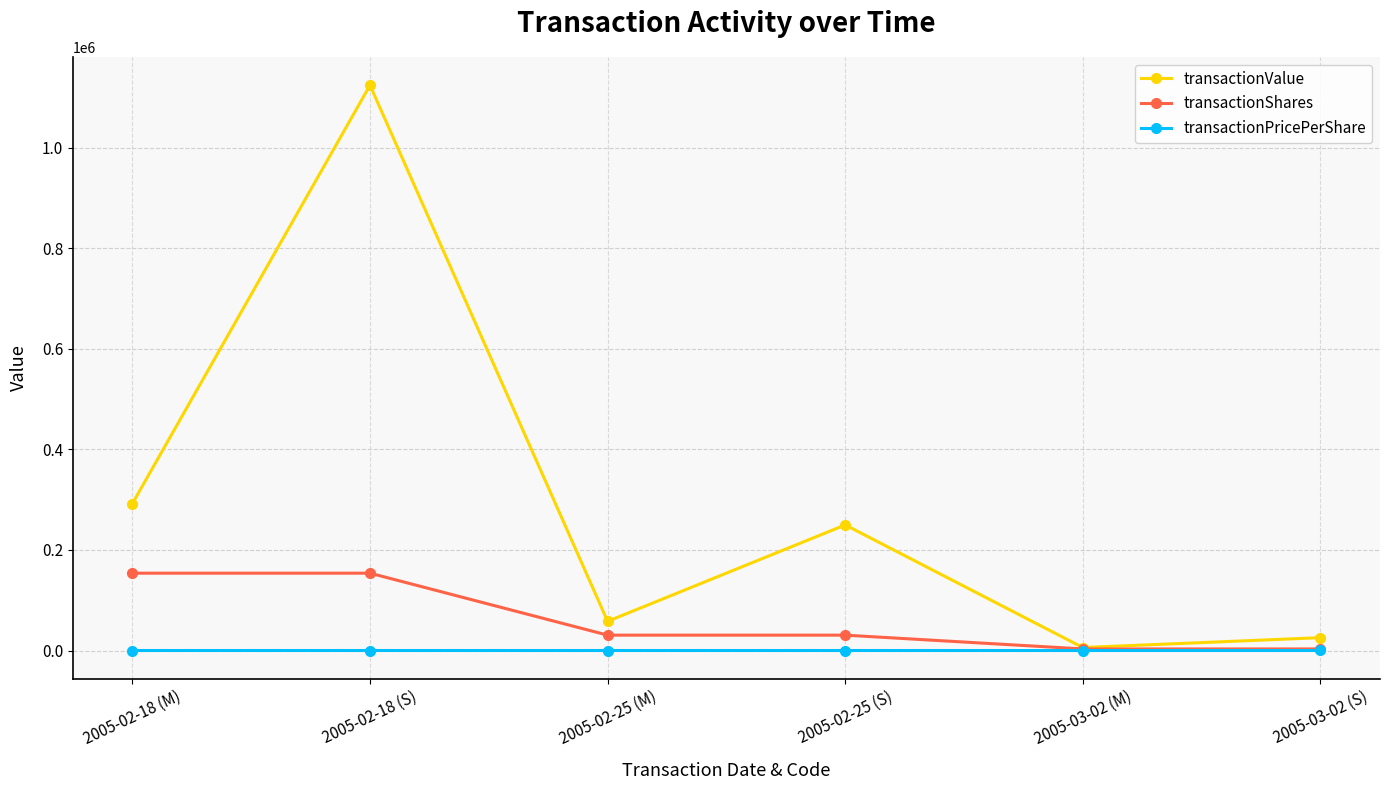

At which category is the sum across all series the highest?

2005-02-18 (S)